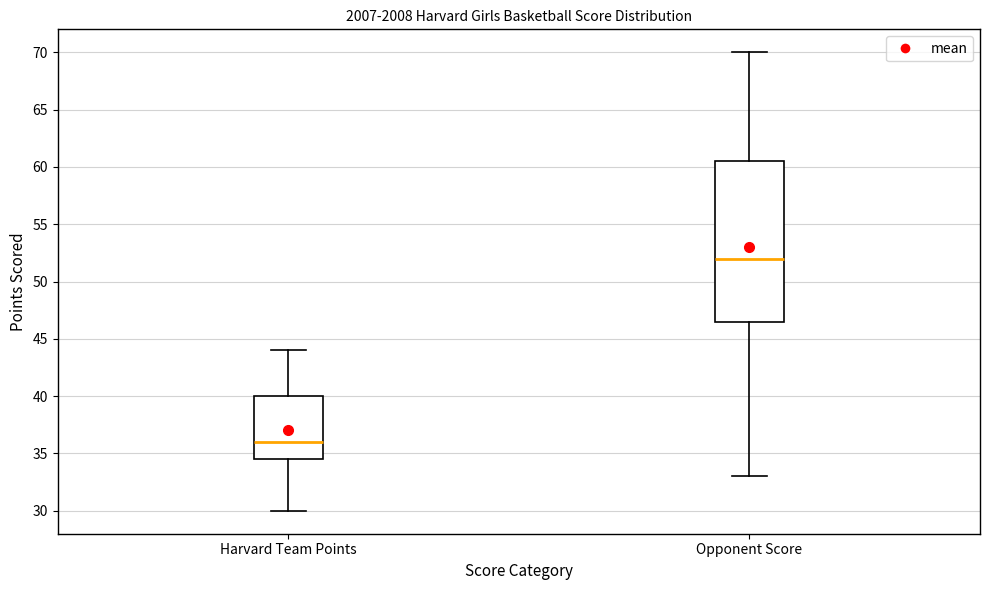

Reading left to right, read every box against the y-axis: the position of its median line, the range the box covers, and the ends of its whiskers. The values are not printed on the chart, so give them approximately, as read against the axis.

Harvard Team Points: median 36.0, box 34.5 to 40.0, whiskers 30.0 to 44.0
Opponent Score: median 52.0, box 46.5 to 60.5, whiskers 33.0 to 70.0